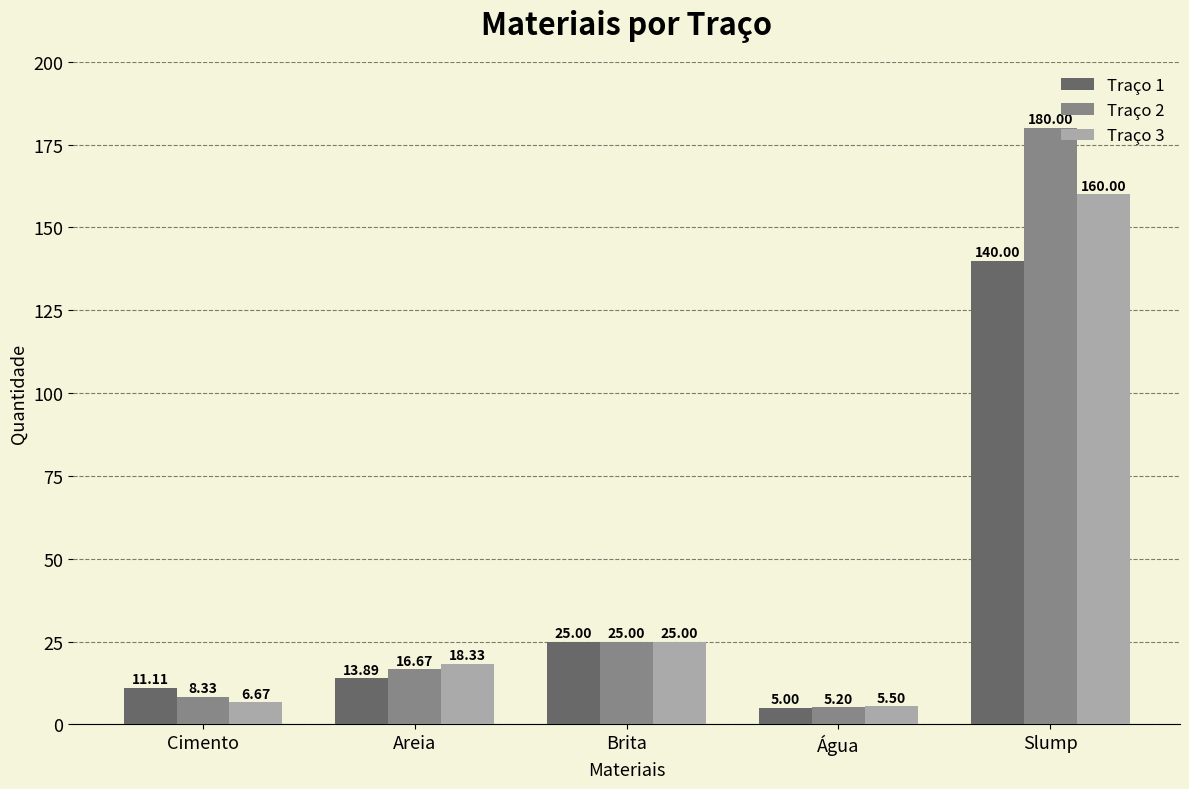

What are all the series names shown in the legend?

Traço 1, Traço 2, Traço 3